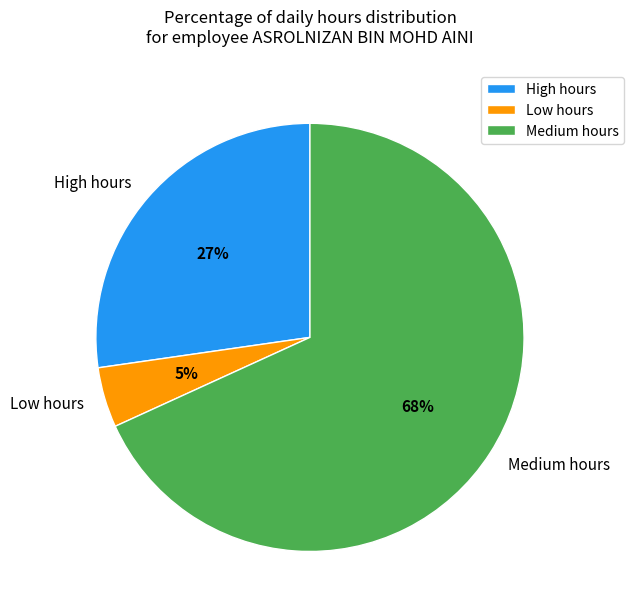

Is it true that Medium hours is 63% of the pie?

False